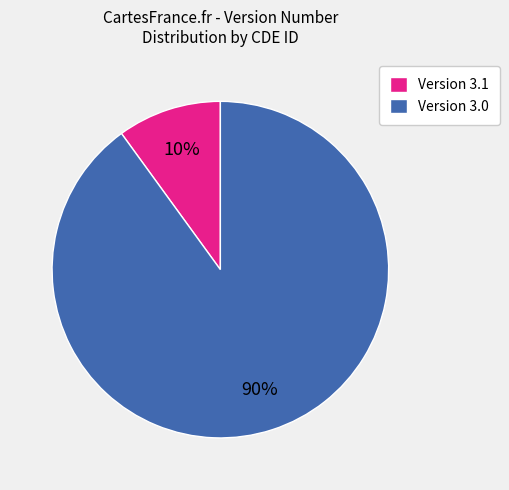

To the nearest percent, what percentage of the pie is Version 3.1?

10%